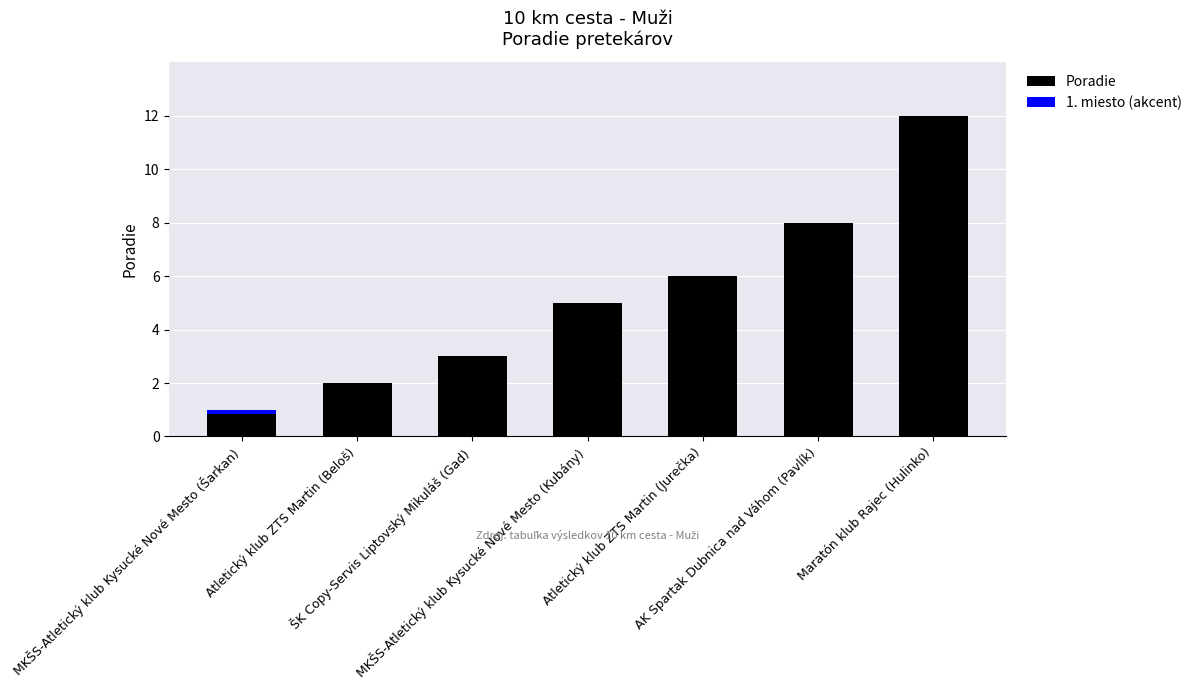

Between Atletický klub ZTS Martin (Beloš) and Atletický klub ZTS Martin (Jurečka), which is larger?

Atletický klub ZTS Martin (Jurečka)